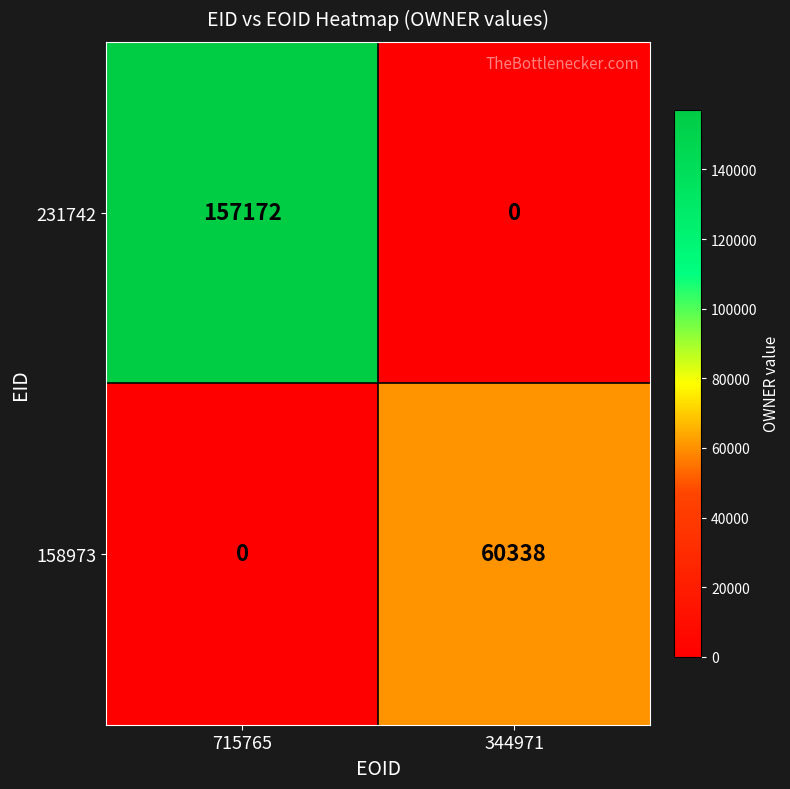

List the series in order of their overall mean, lowest first.

158973, 231742